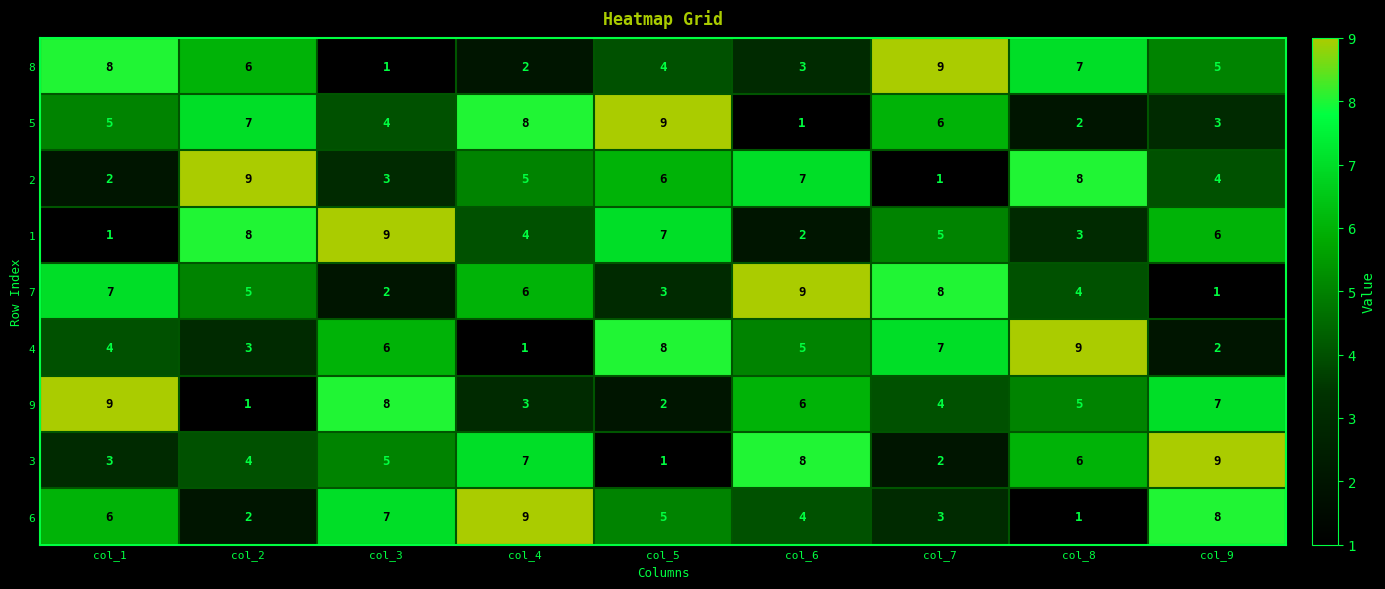

True or false: 7 has a value of 5 at col_2.

True